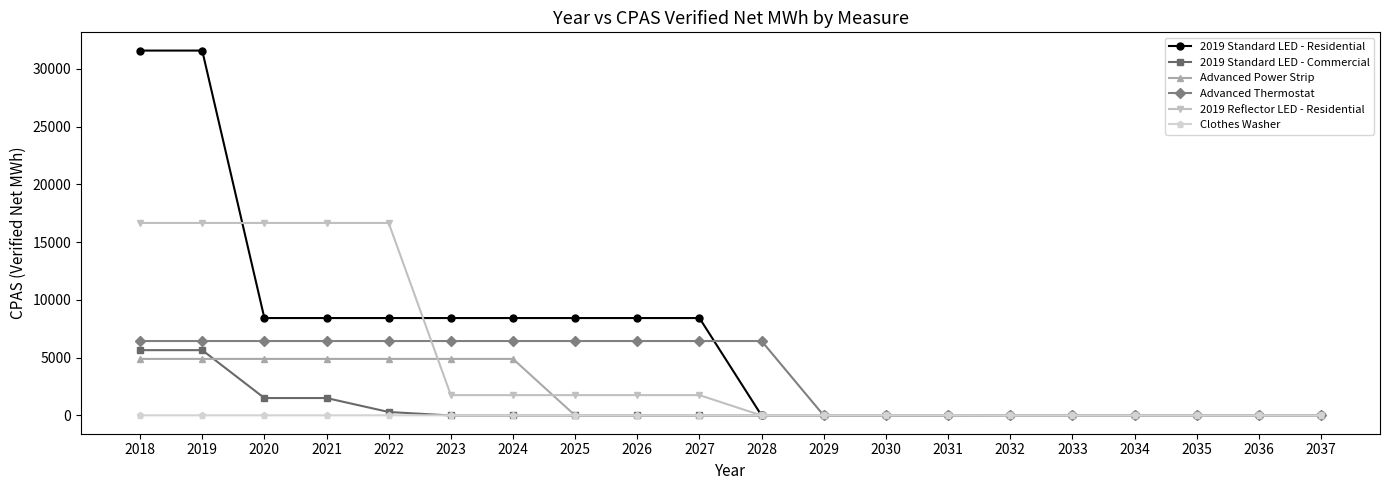

What is the sum of all Clothes Washer values?

173.4